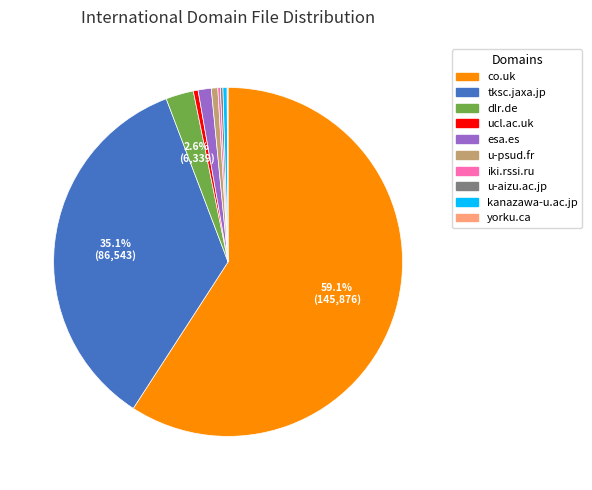

How much of the chart is everything except tksc.jaxa.jp?

64.9%